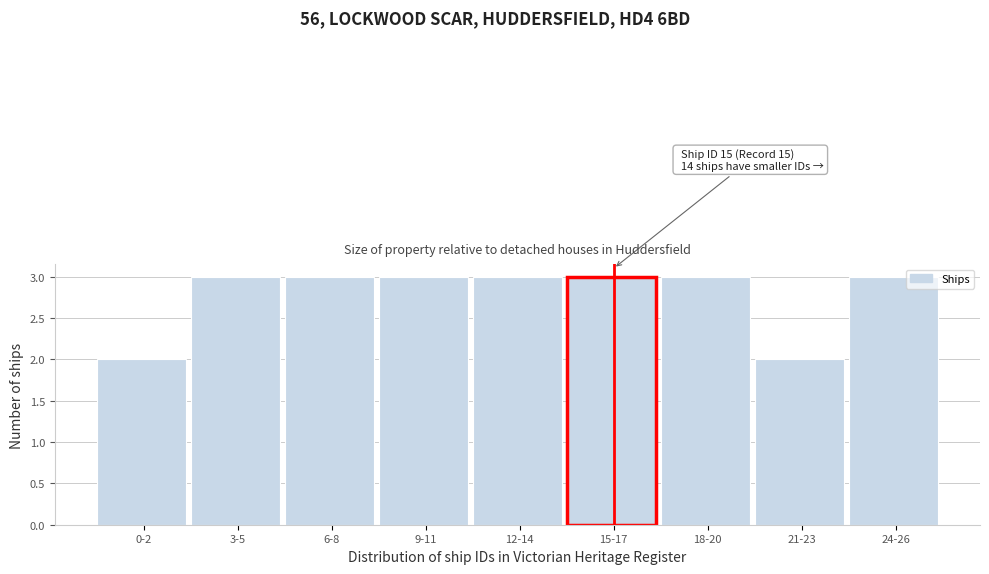

Reading right to left, what are all the values shown in this chart?

24-26=3	21-23=2	18-20=3	15-17=3	12-14=3	9-11=3	6-8=3	3-5=3	0-2=2